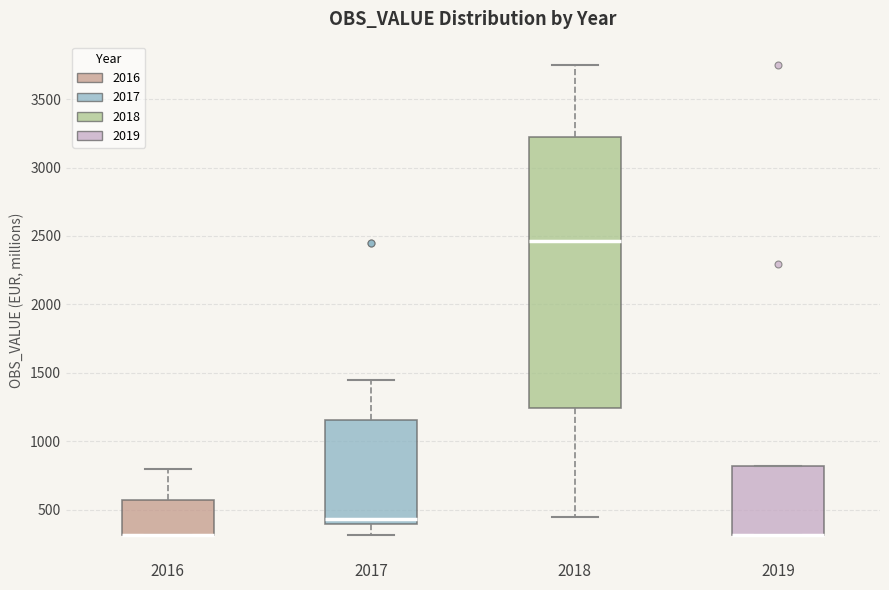

Which box is the tallest, from its lower edge to its upper edge?

2018